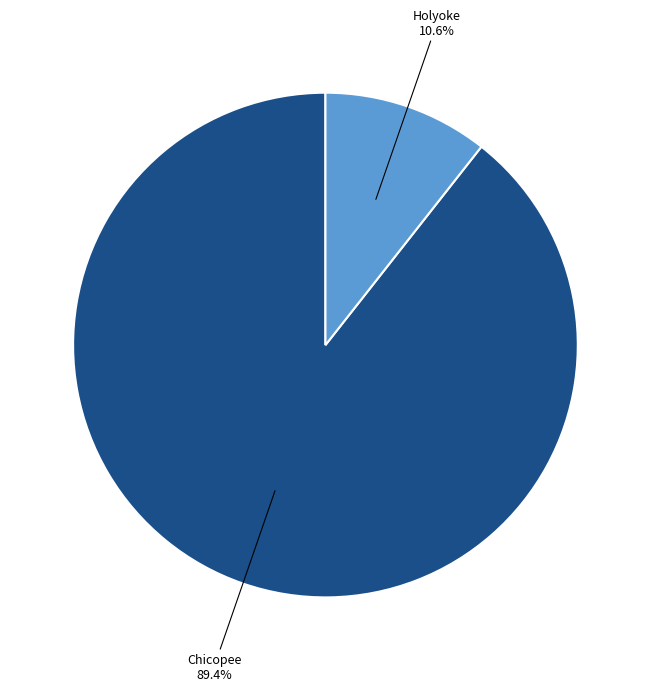

Which category accounts for the majority?

Chicopee